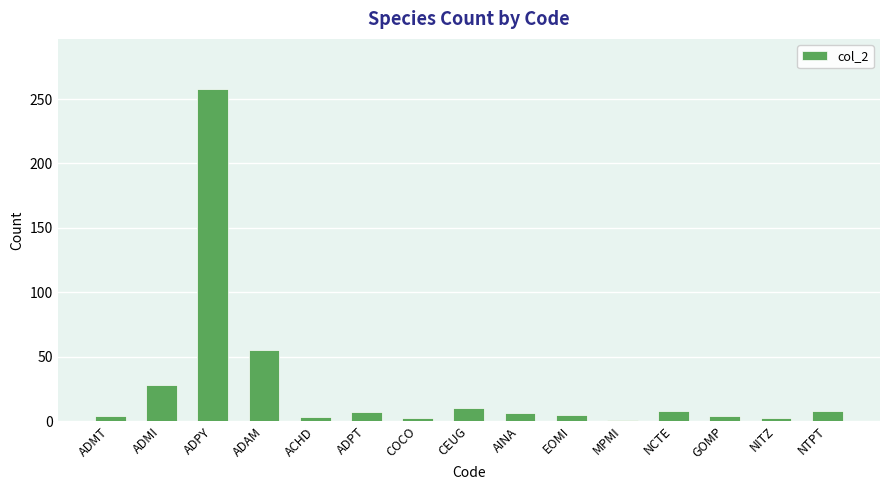

Read the value at ADAM, to the nearest 10.

60